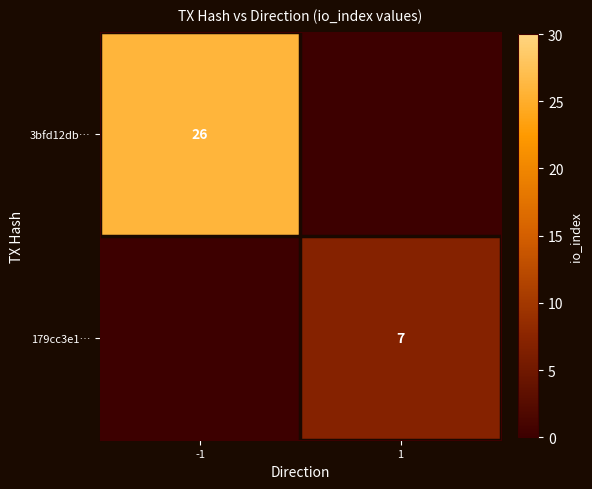

The 179cc3e1… series shows 4 at 1. True or false?

False